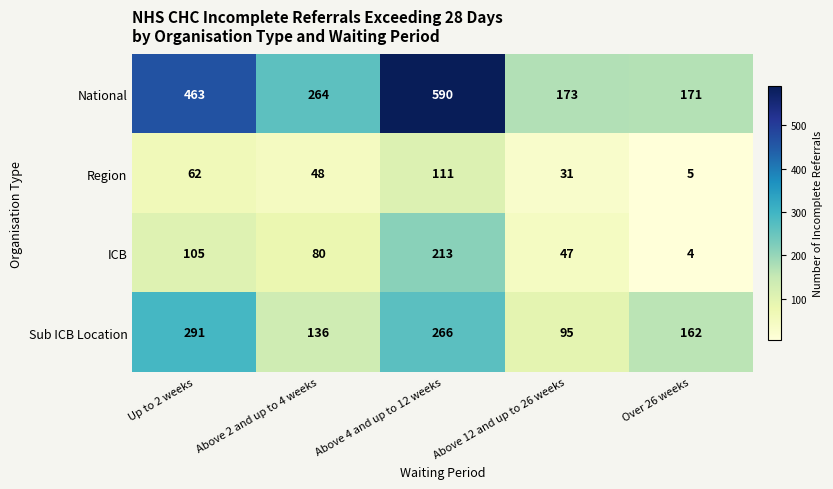

The value of Sub ICB Location at Above 12 and up to 26 weeks is 161. True or false?

False